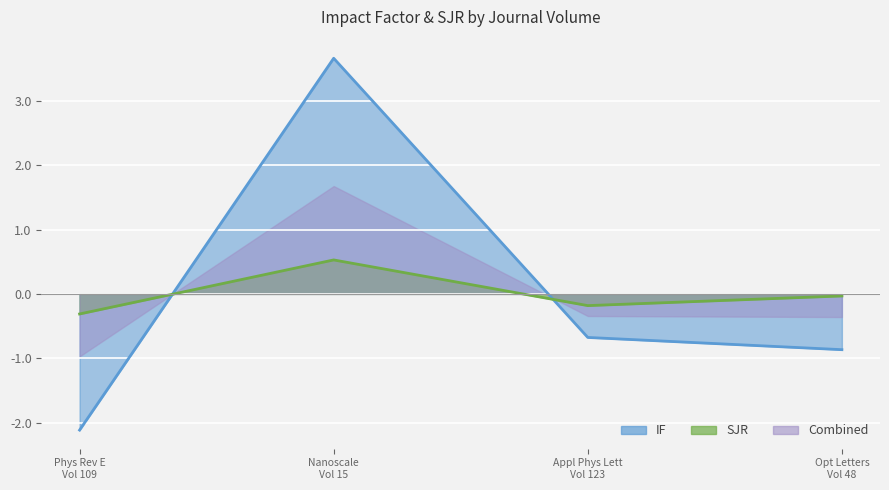

How many negative values does the SJR series have?

3